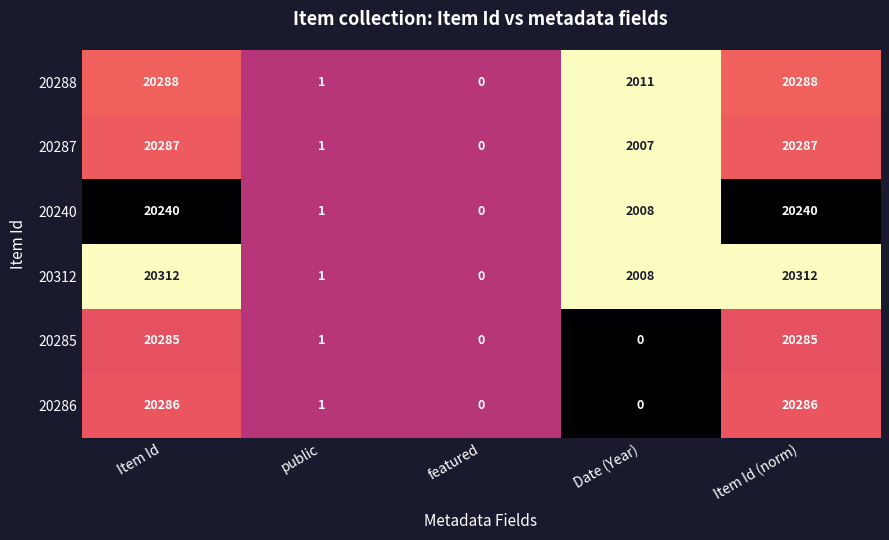

What is the maximum value shown in the chart?

20312